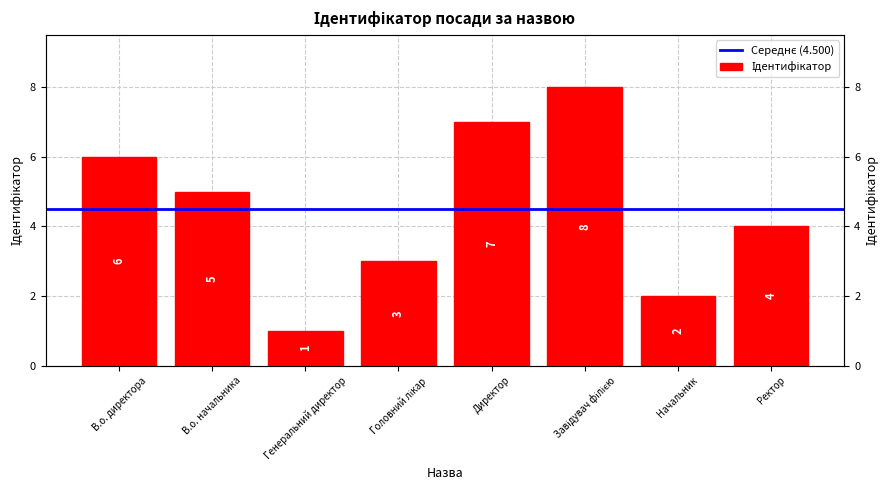

At which label does the data first exceed 5?

В.о. директора